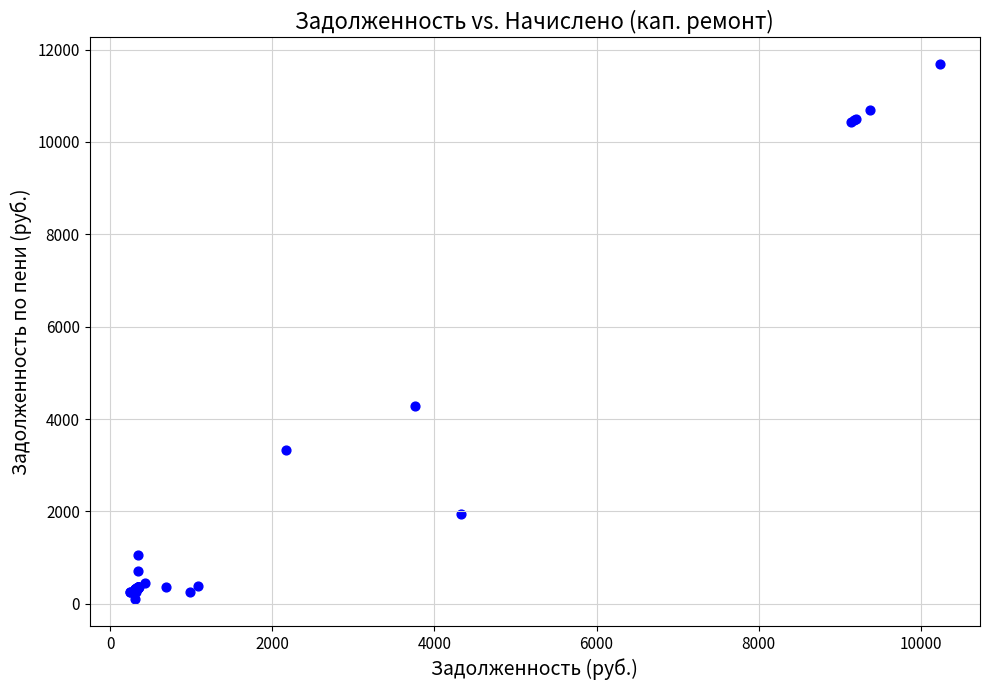

What Y value in the scatter plot is closest to 5891?

4287.2